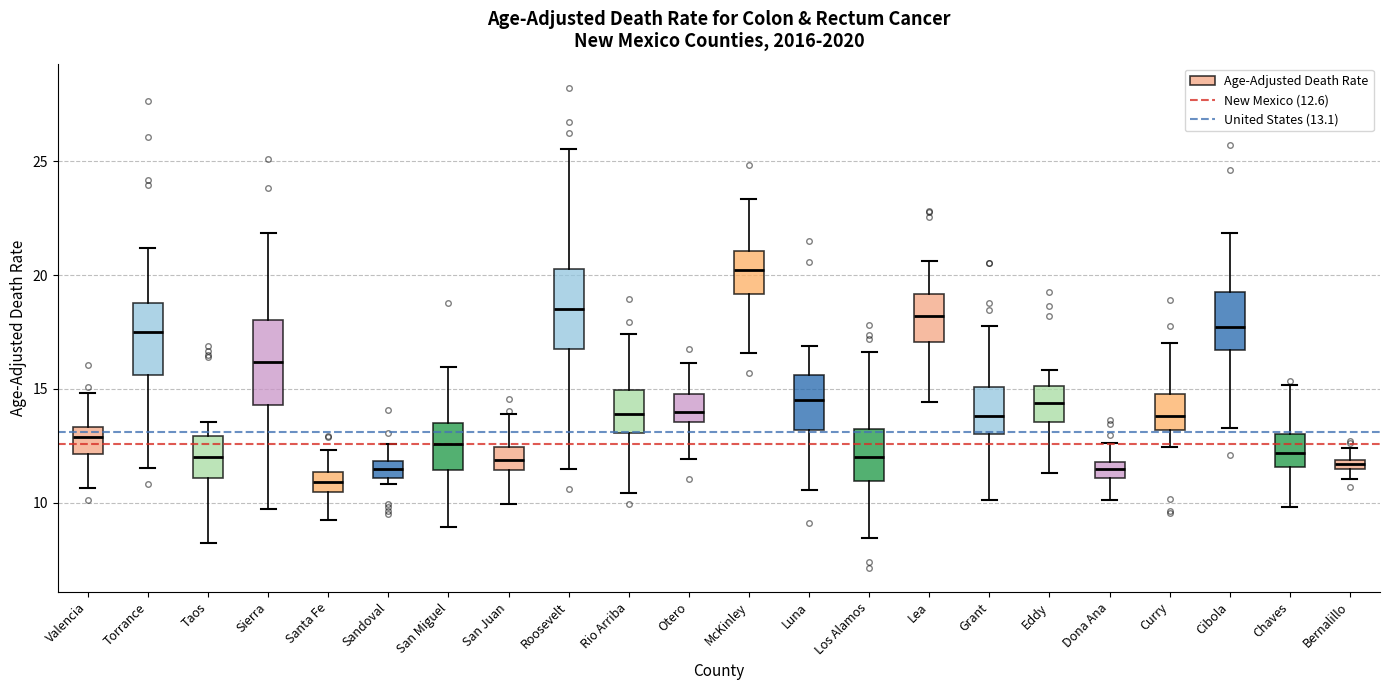

Which box has the lowest median line?

Santa Fe